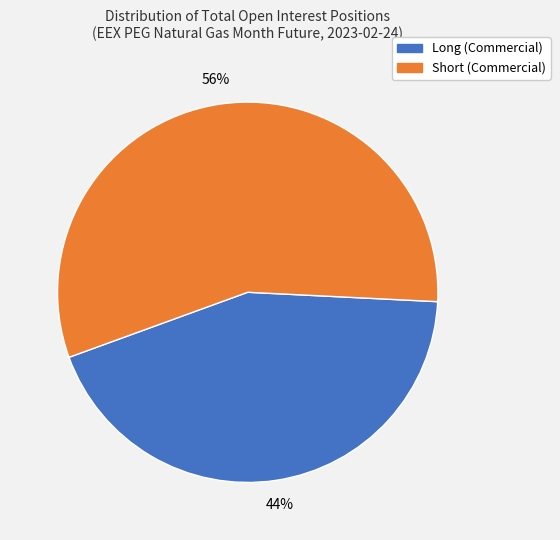

How many segments does this pie chart have?

2